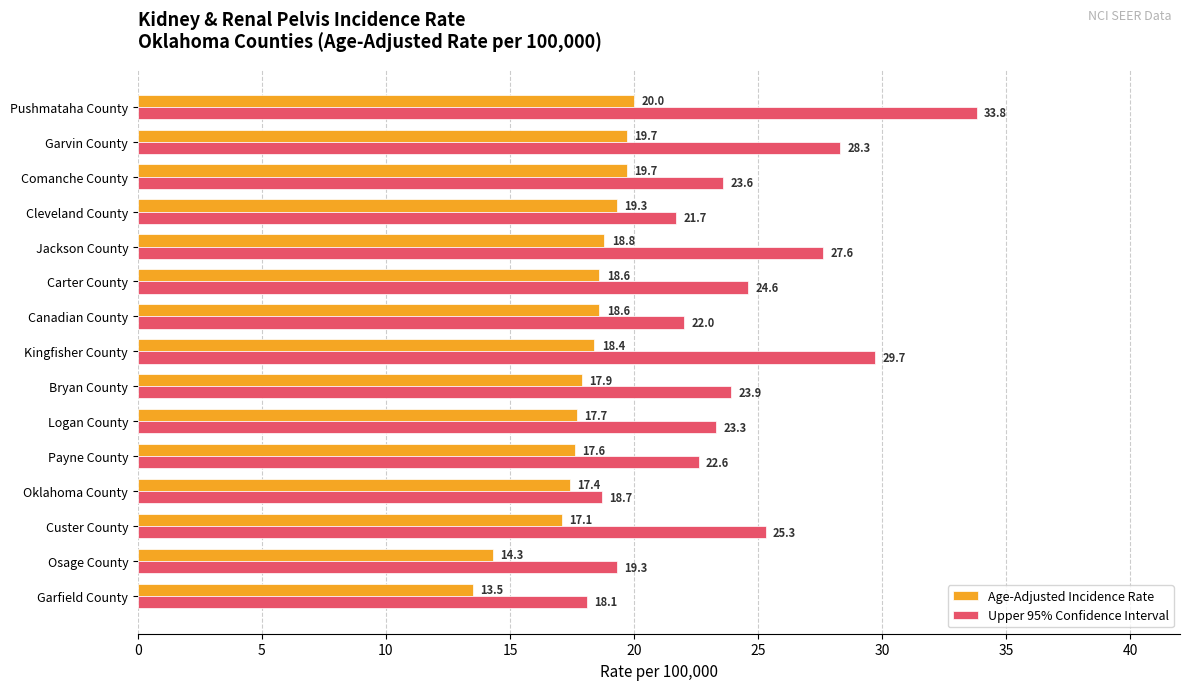

What is the smallest value displayed?

13.5